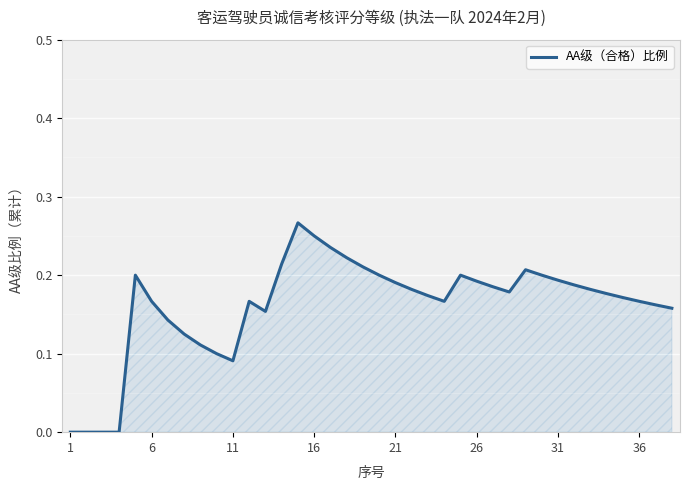

How many lines are shown in the chart?

1